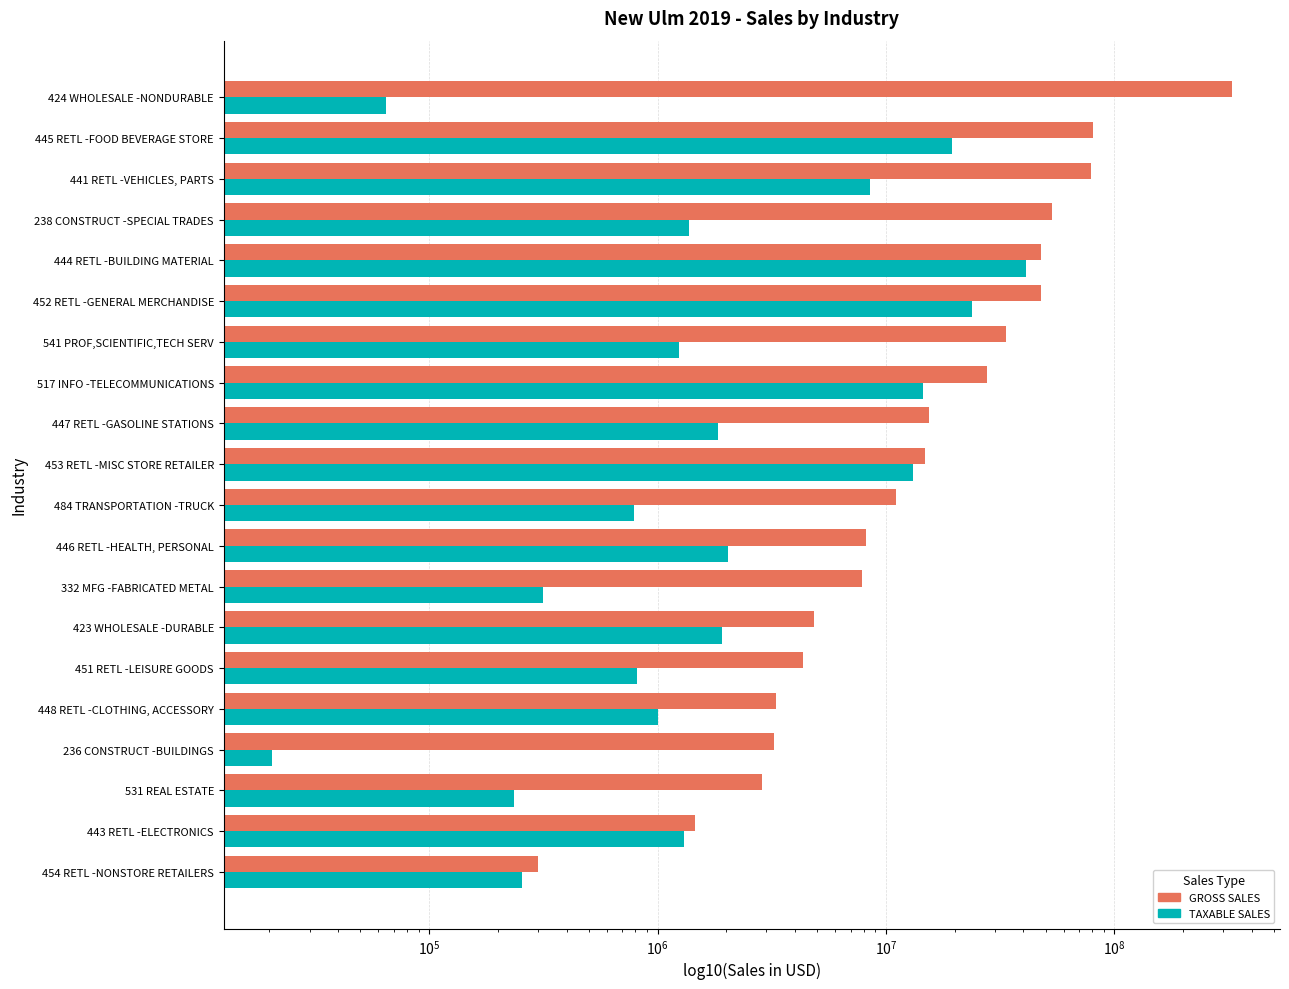

What are all the series names shown in the legend?

GROSS SALES, TAXABLE SALES